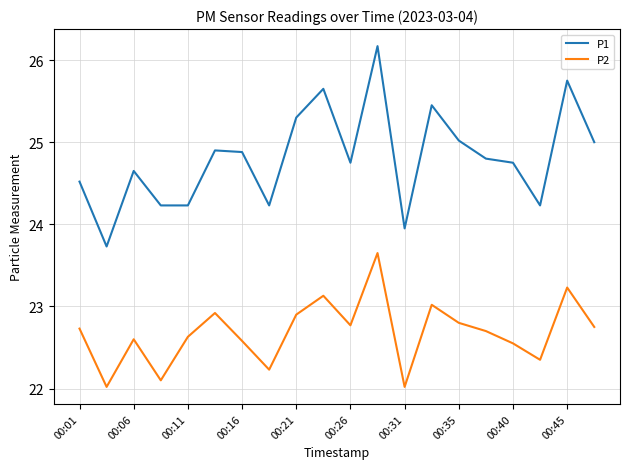

What is the maximum value shown in the chart?

26.2